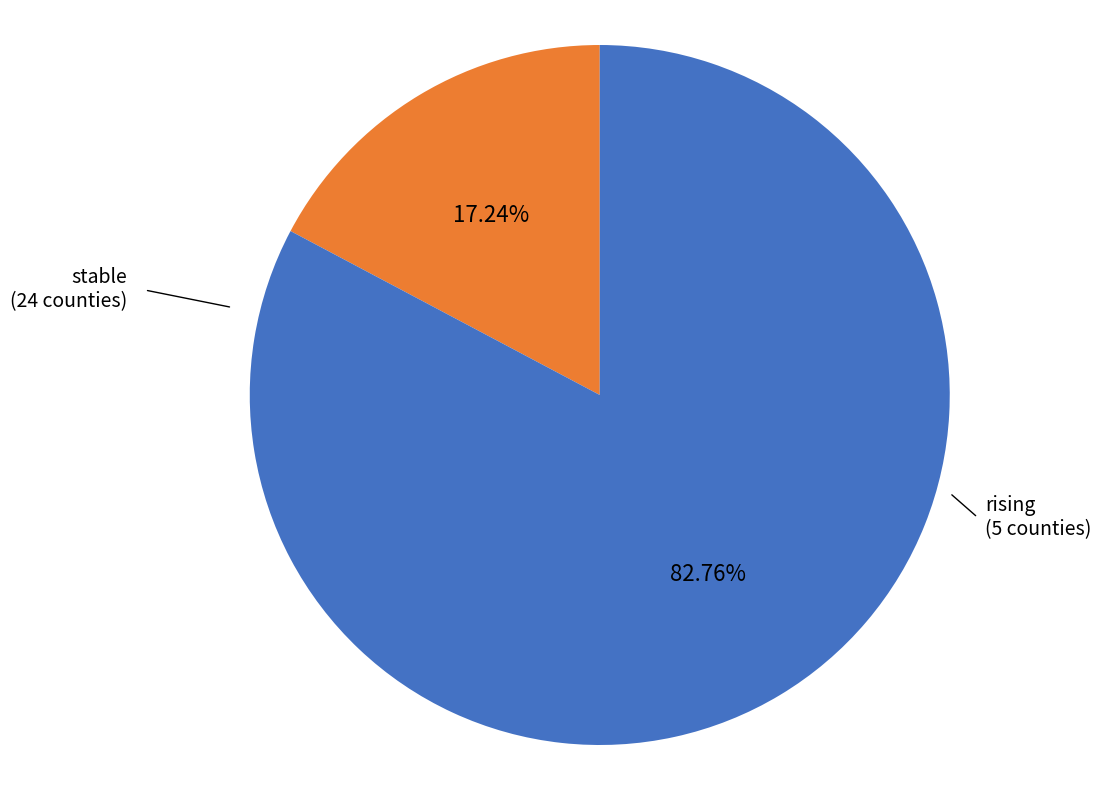

Is there any slice that represents more than half of the pie?

Yes